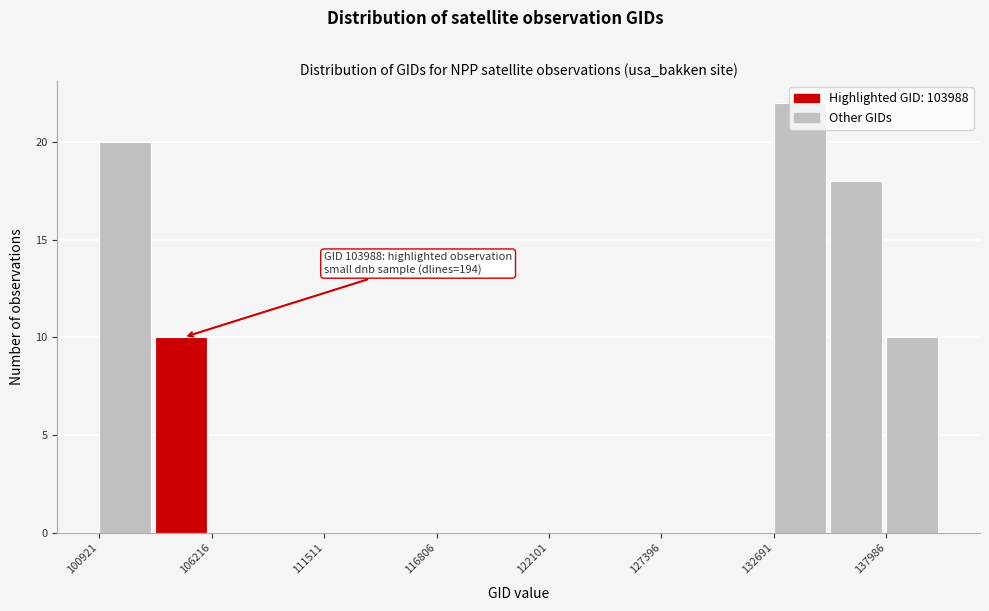

Read against the x-axis, roughly where is the centre of the tallest bar?

134000